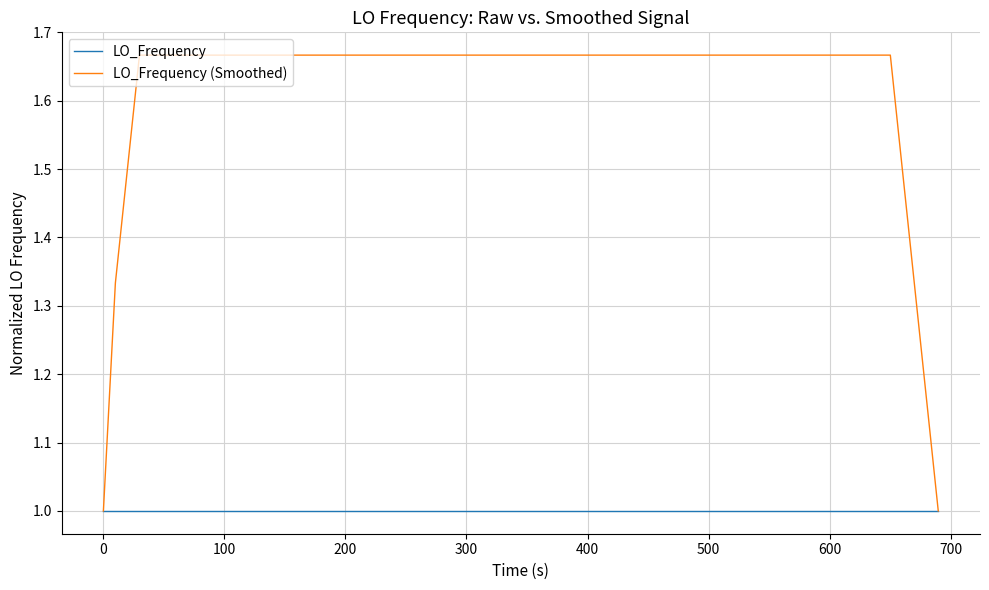

Which series has the widest spread of values?

LO_Frequency (Smoothed)